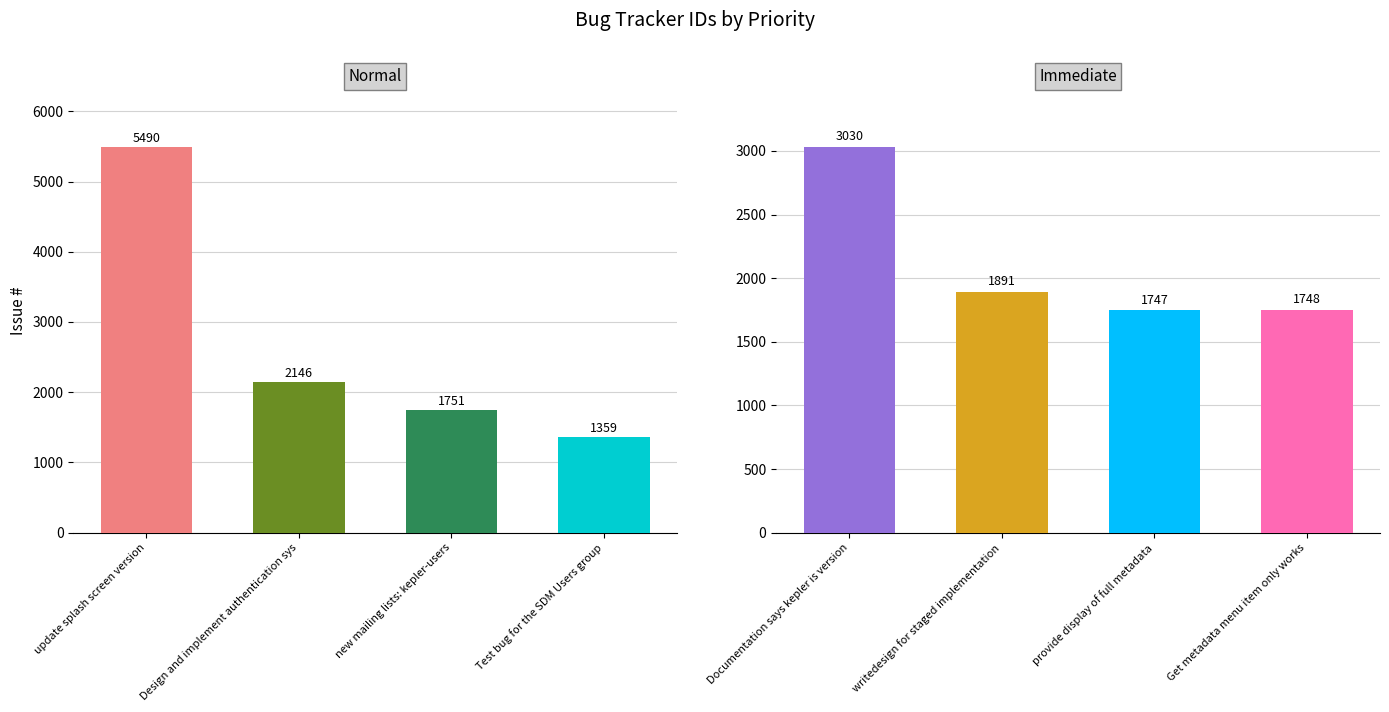

What is the total value across all series at 1?

4037